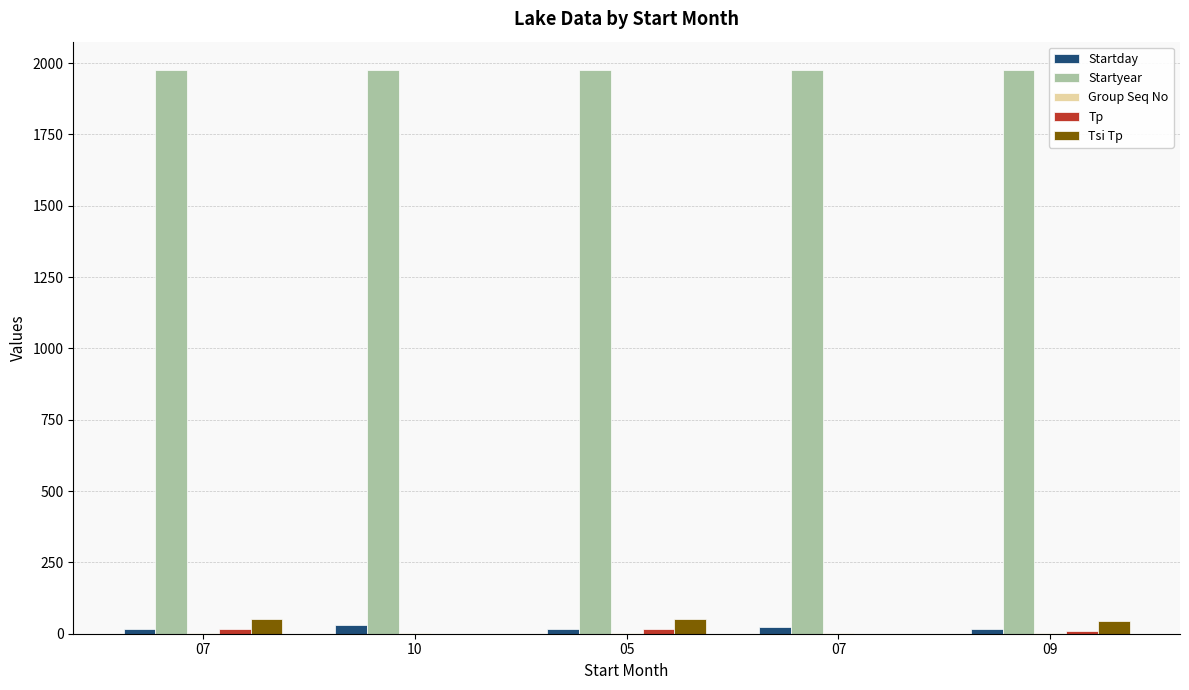

What is the maximum value for Group Seq No?

1